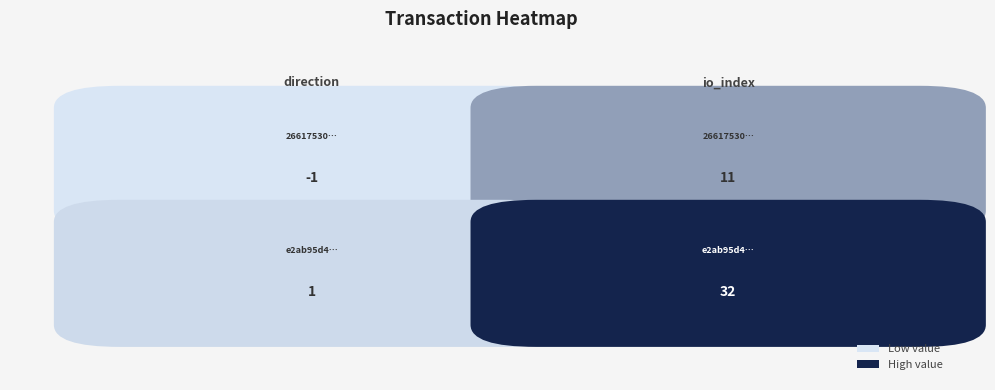

True or false: e2ab95d4799f60e6364b89b6a01139ac23abec2 has a value of 1 at 0.

True